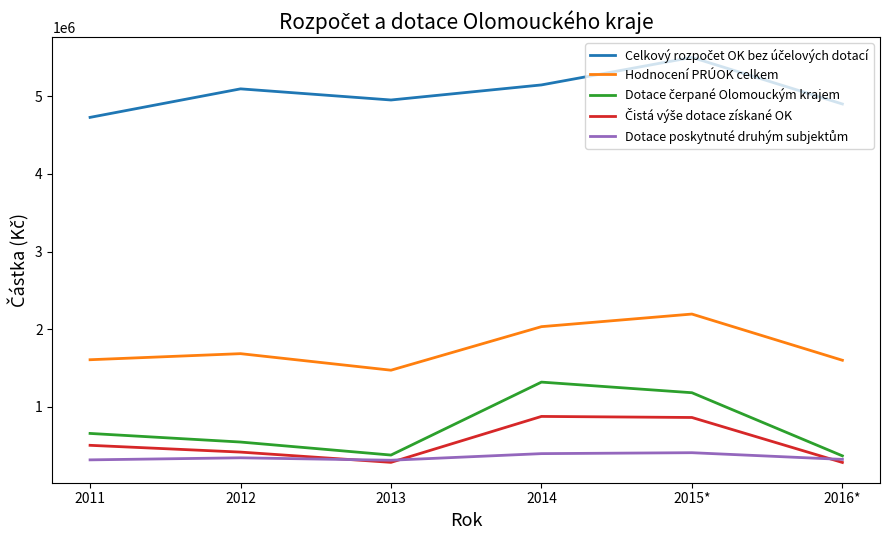

What is the greatest value displayed?

5500000